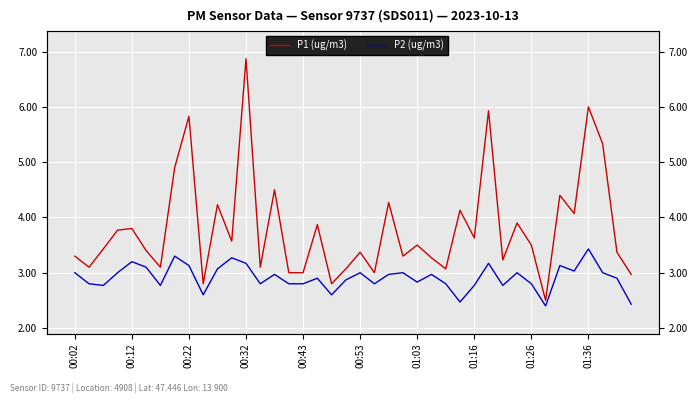

What are all the series names shown in the legend?

P1 (ug/m3), P2 (ug/m3)